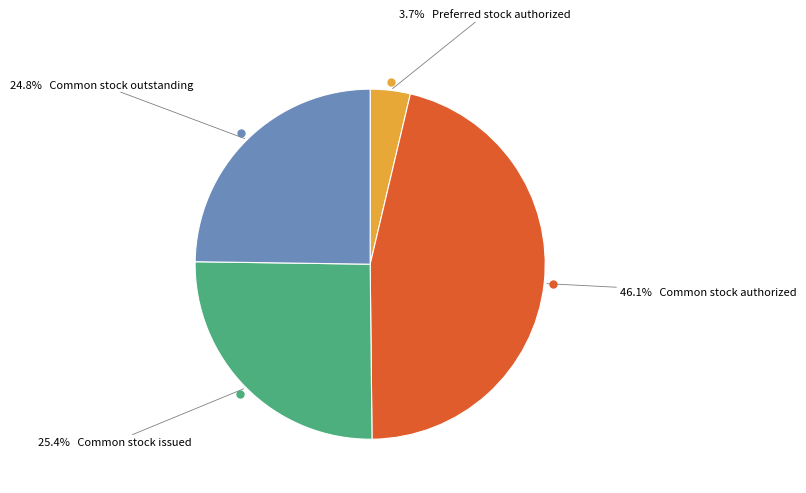

Does any single category account for the majority?

No